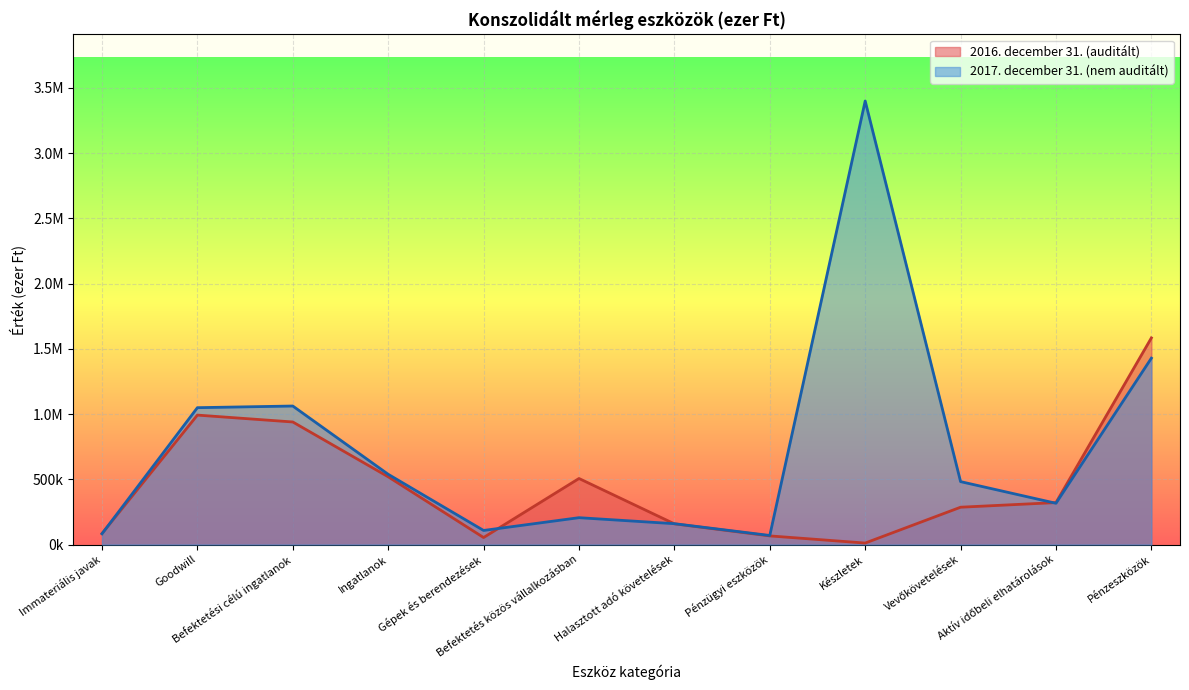

What is the value of the 2016. december 31. (auditált) point at the 7th from the left?

158829.0